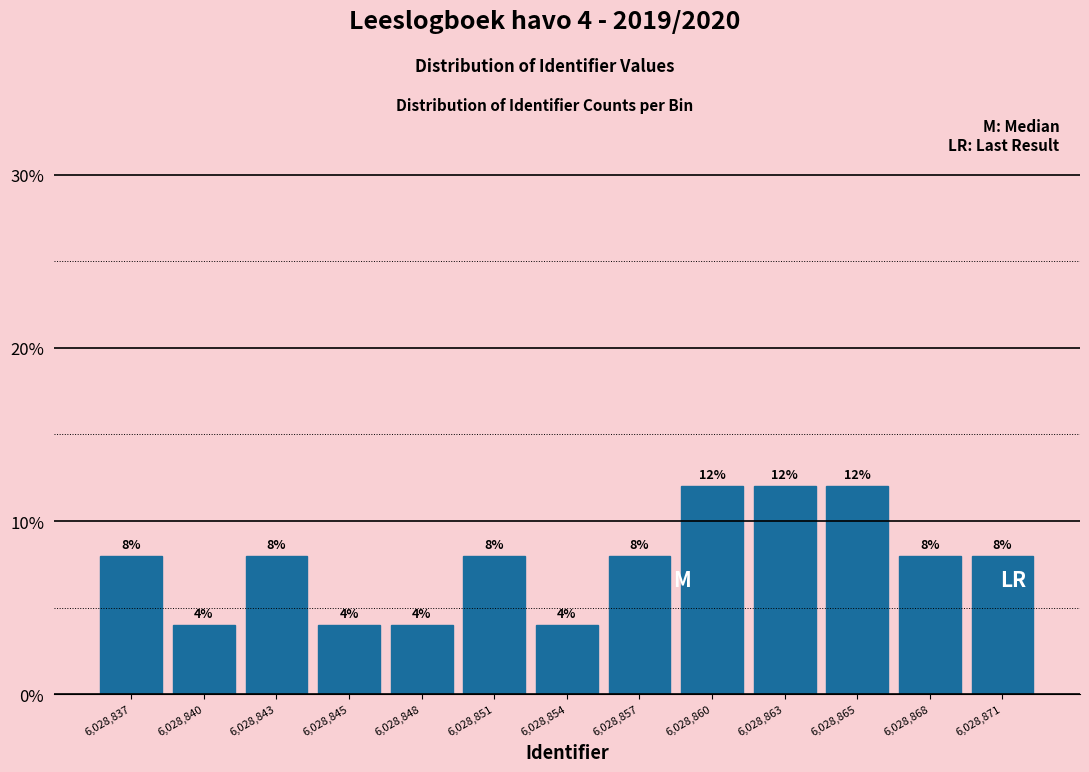

Reading left to right, list all the values displayed in this chart.

8	4	8	4	4	8	4	8	12	12	12	8	8